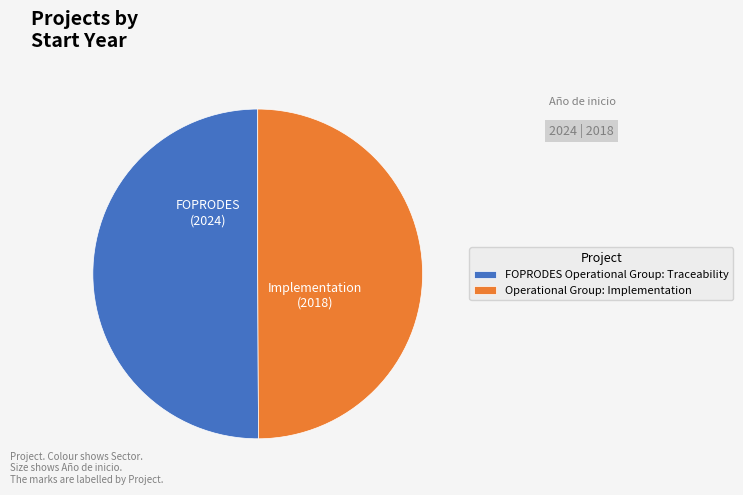

Combined, do FOPRODES Operational Group: Traceability and Operational Group: Implementation account for over 50%?

Yes